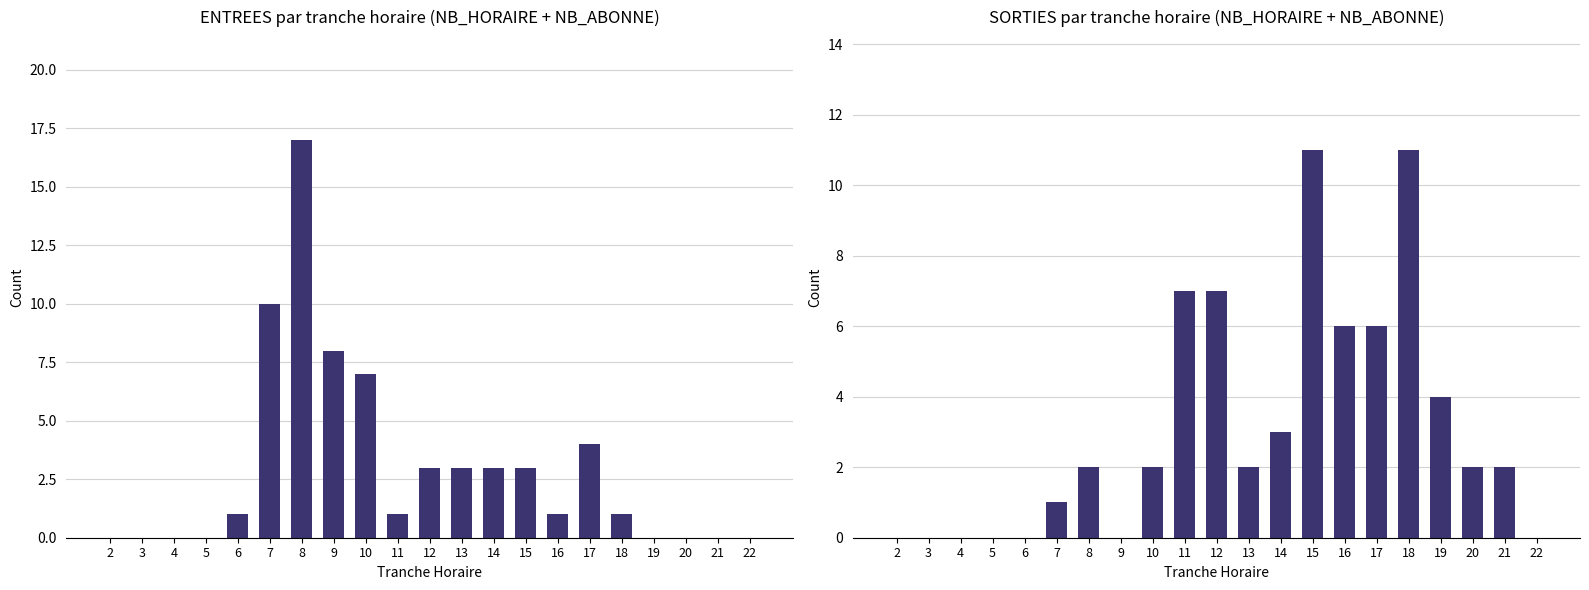

How many values in the ENTREES series are below 1?

8